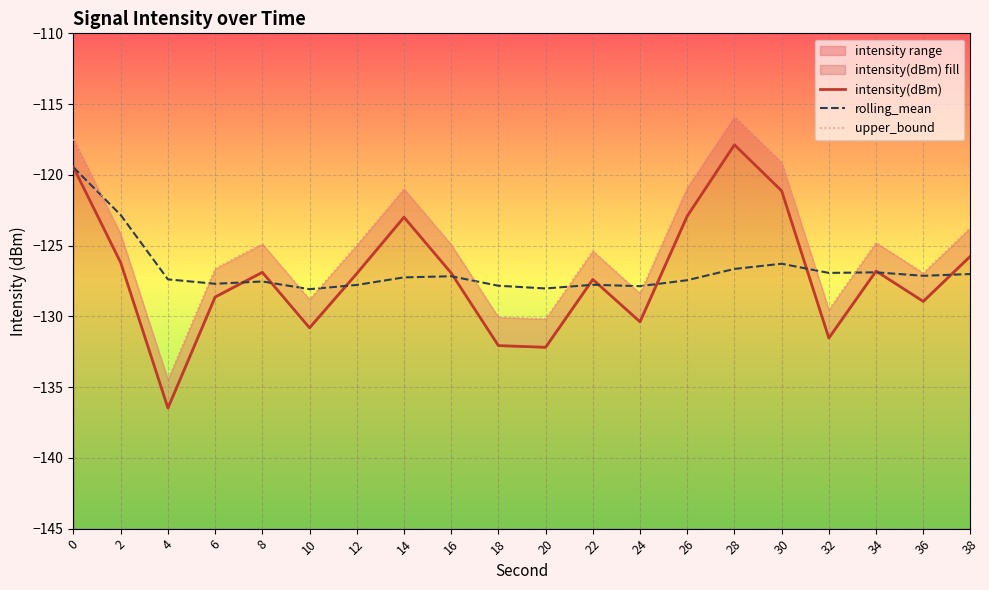

Is the value of rolling_mean at 32 greater than the value of intensity(dBm) at 12?

Yes